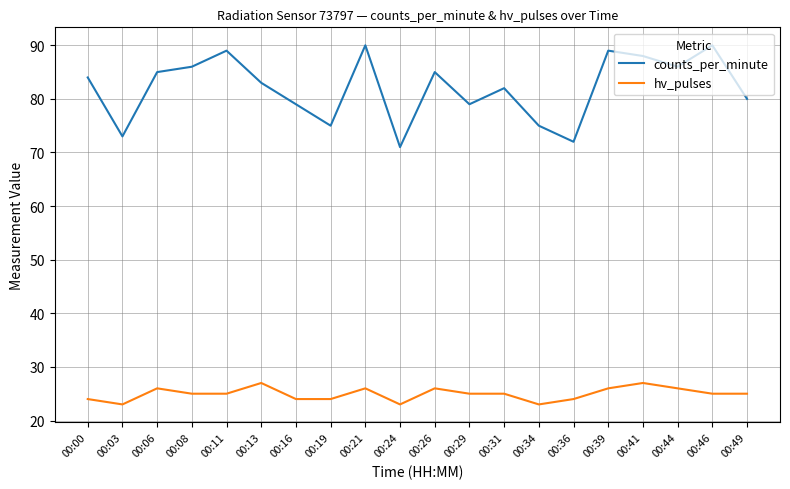

What is the greatest value displayed?

90